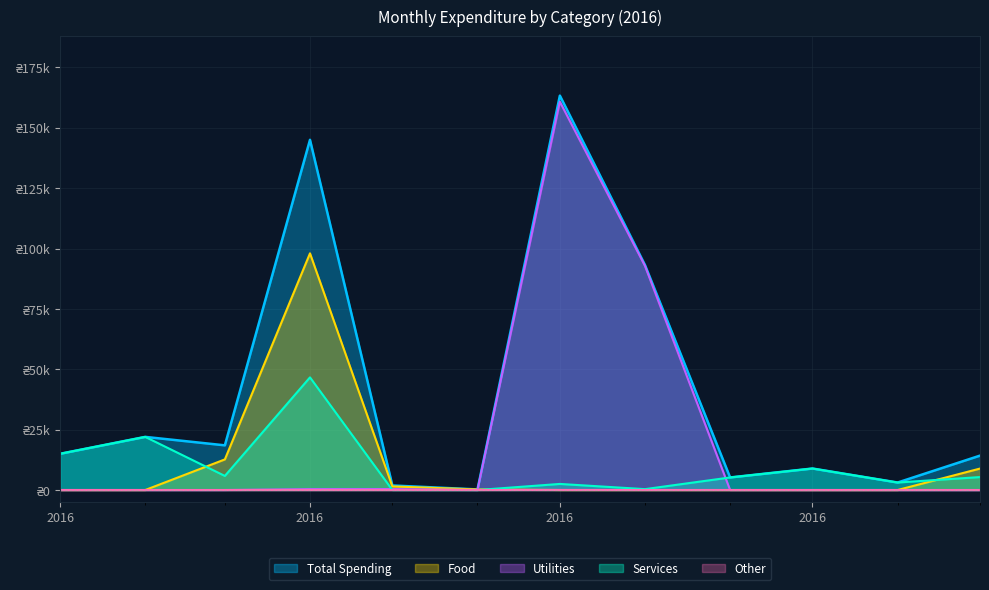

How many values exceed 5880?

9